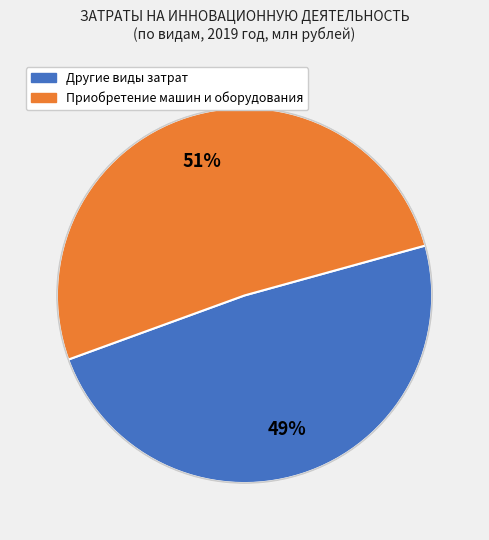

How many slices are in this pie chart?

2